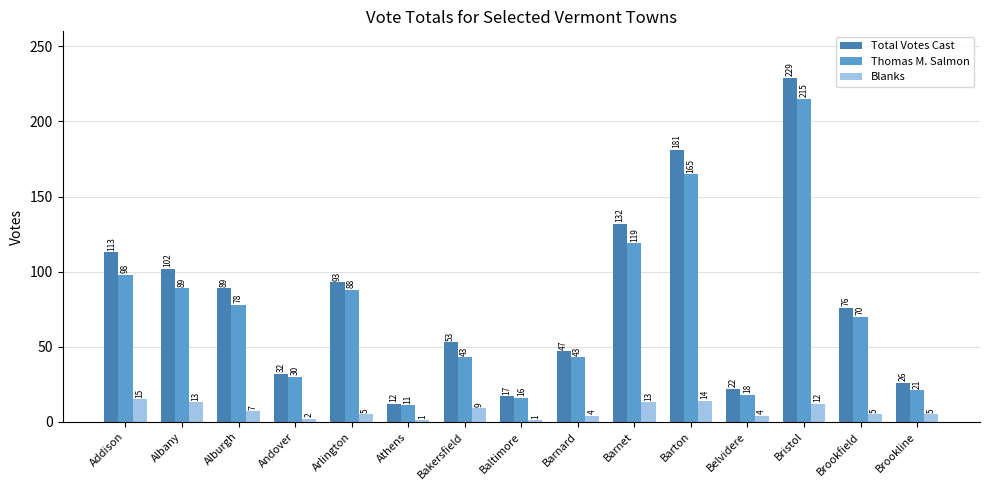

What is the value of the Total Votes Cast bar at the 1st from the left?

113